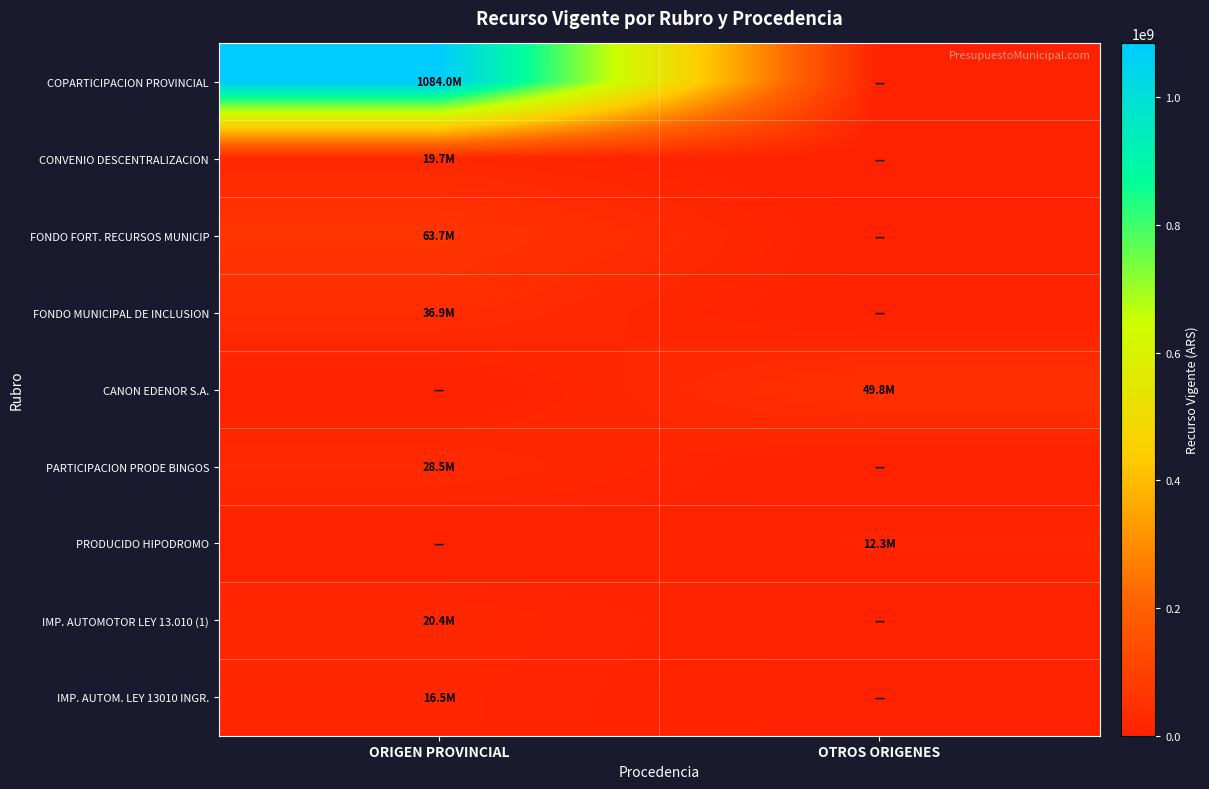

At which category is the sum across all series the highest?

ORIGEN PROVINCIAL